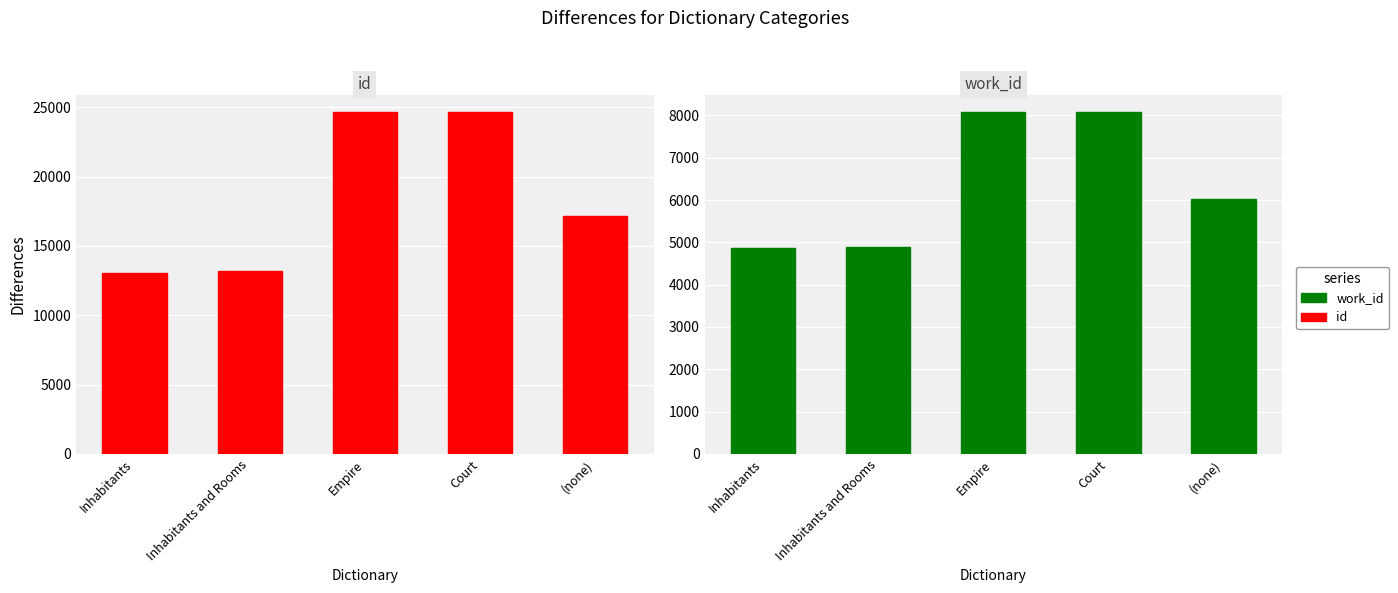

Between Inhabitants and Court, which is larger?

Court